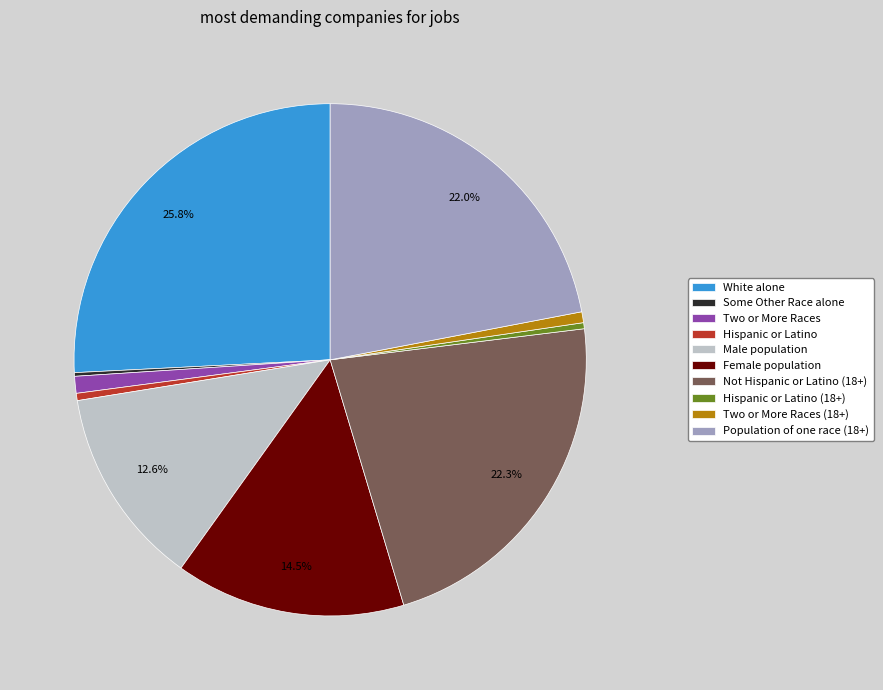

What is the largest slice in the pie chart?

White alone